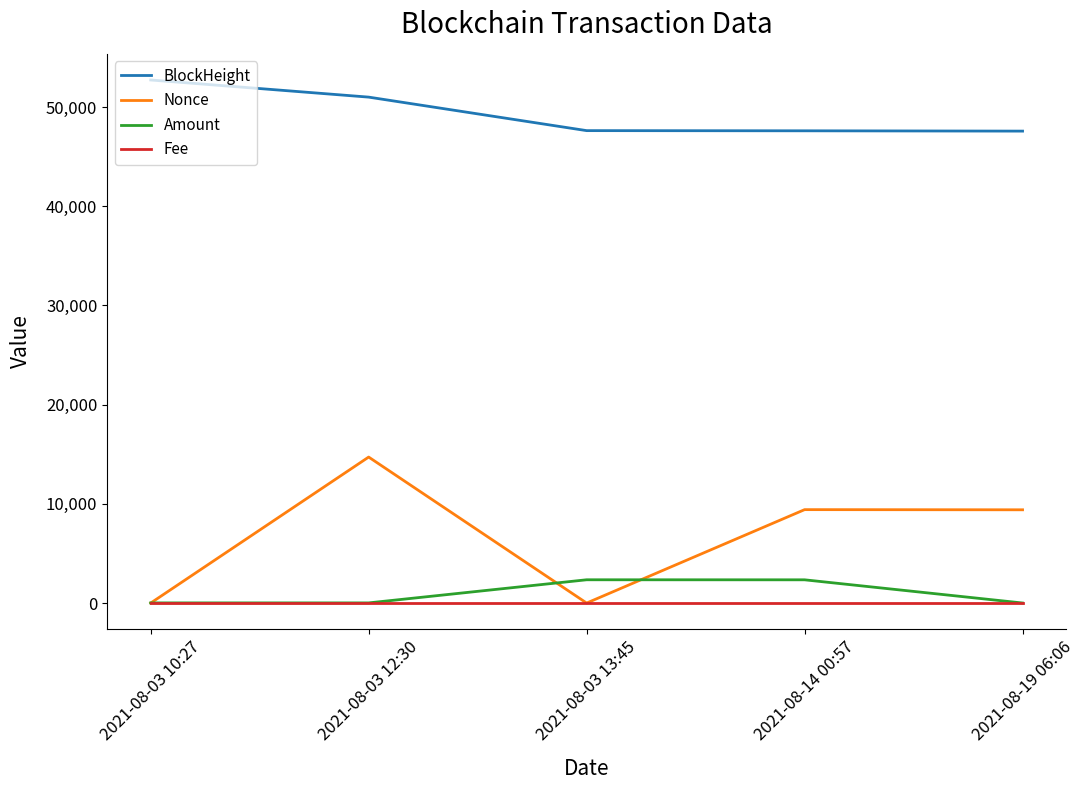

At which category is the sum across all series the highest?

2021-08-03 12:30